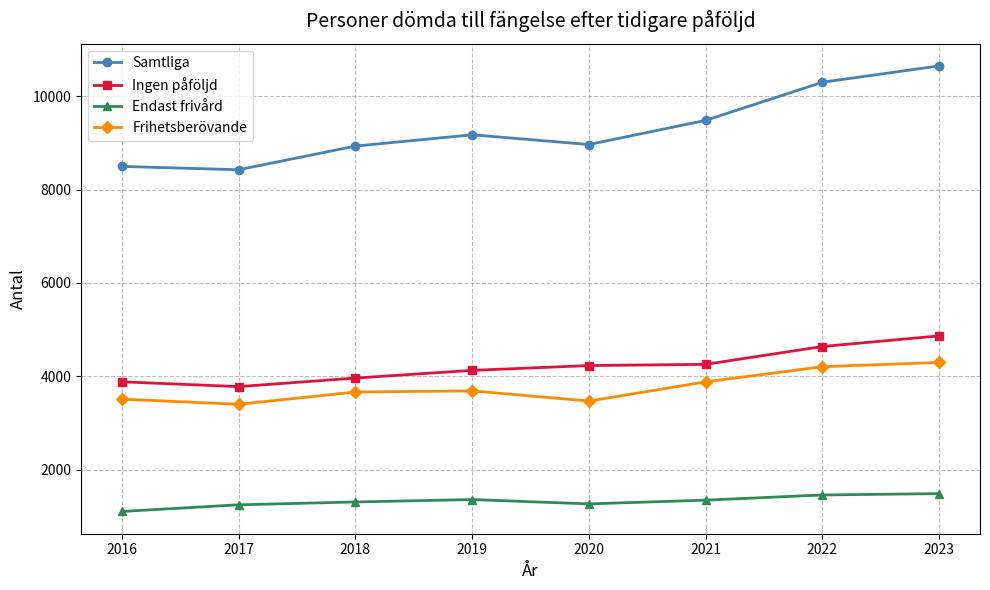

Does the chart have visible grid lines?

Yes